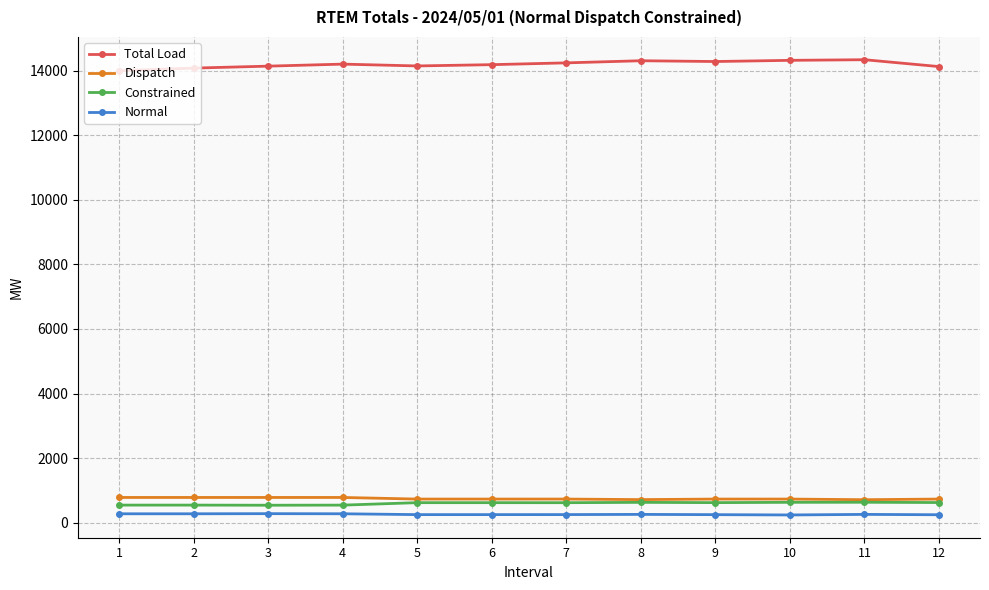

True or false: Total Load and Normal intersect in this chart.

False